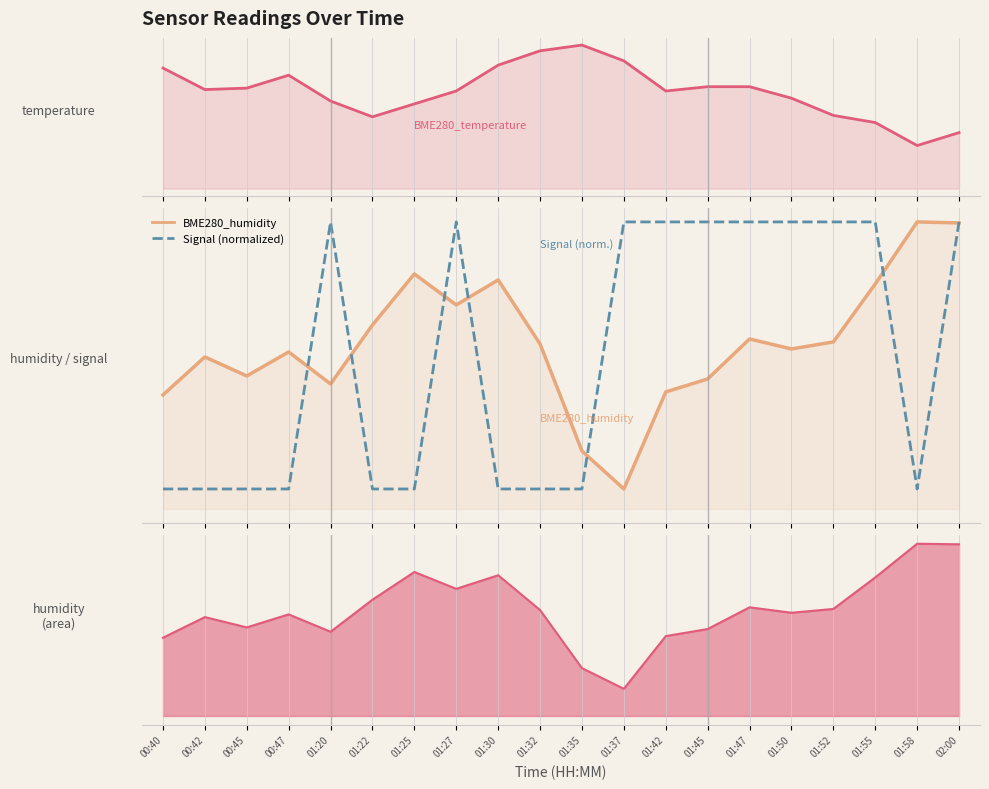

What is the spread (max minus min) of values at 01:47?

82.3